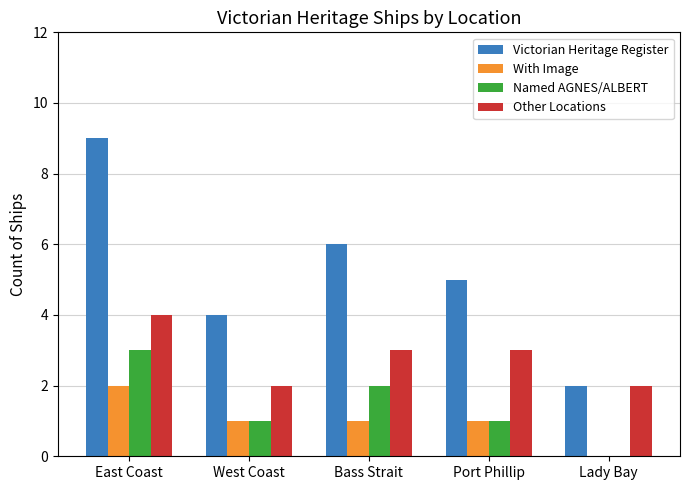

Between East Coast and Bass Strait, which series saw the biggest shift?

Victorian Heritage Register